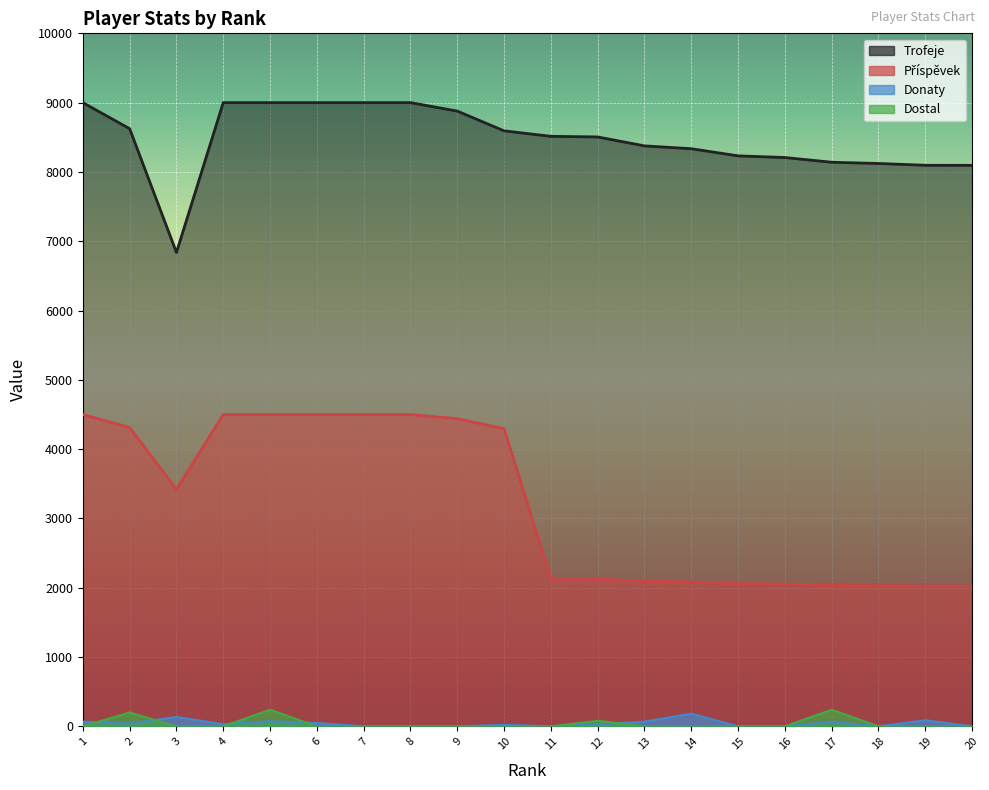

True or false: Dostal and Příspěvek intersect in this chart.

False